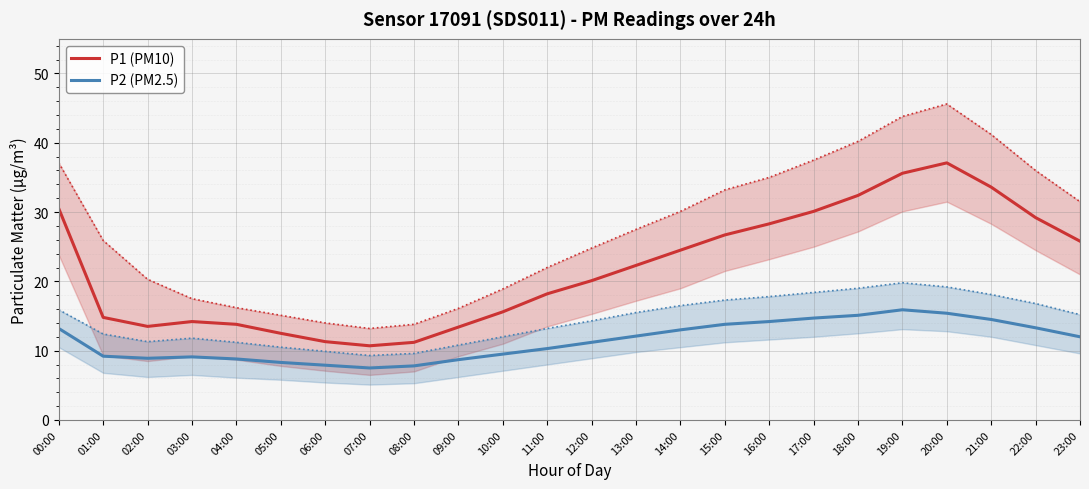

Count the number of data series in this chart.

2